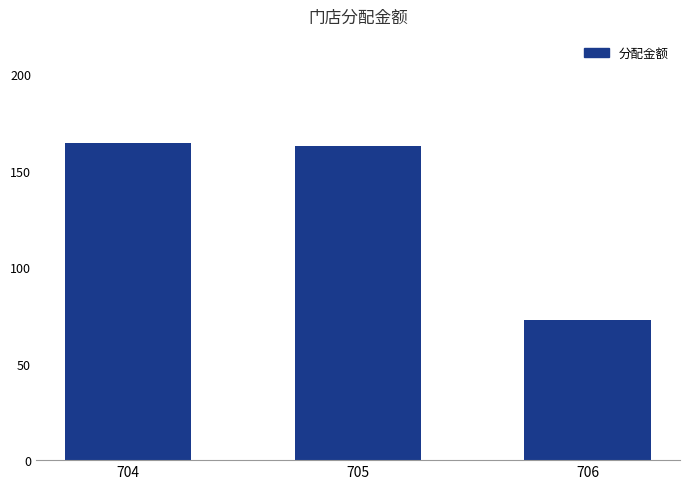

What is the ratio of the value at 705 to the value at 704?

1.0